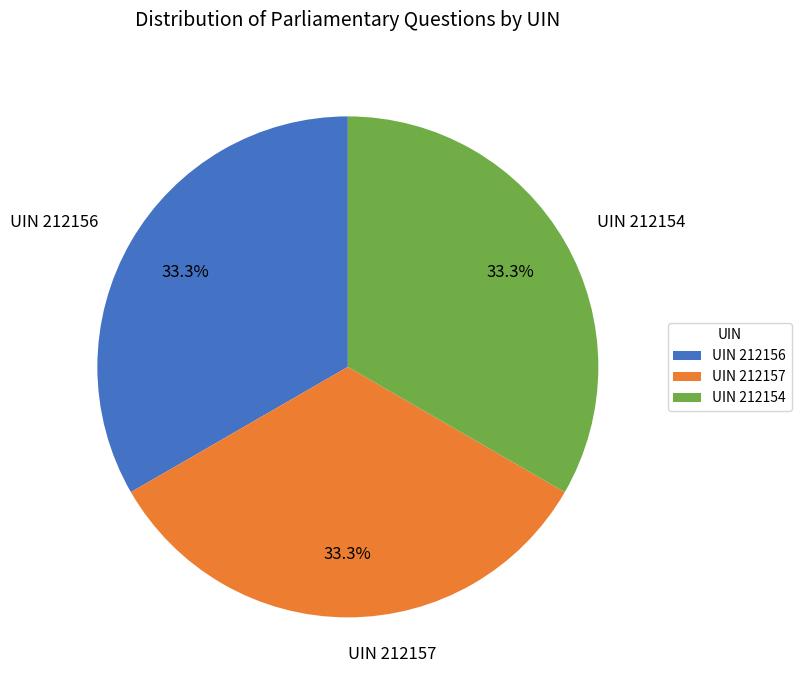

Does any single category account for the majority?

No